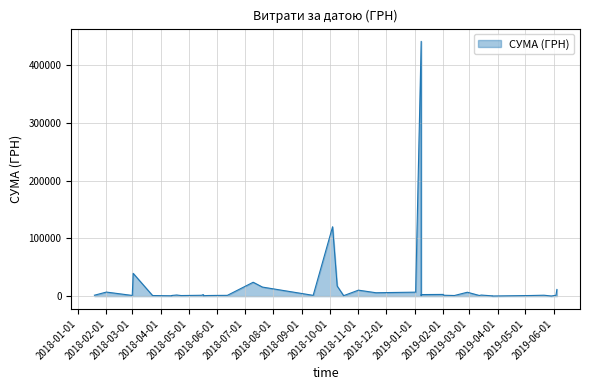

What is the sum of all values?

741451.9